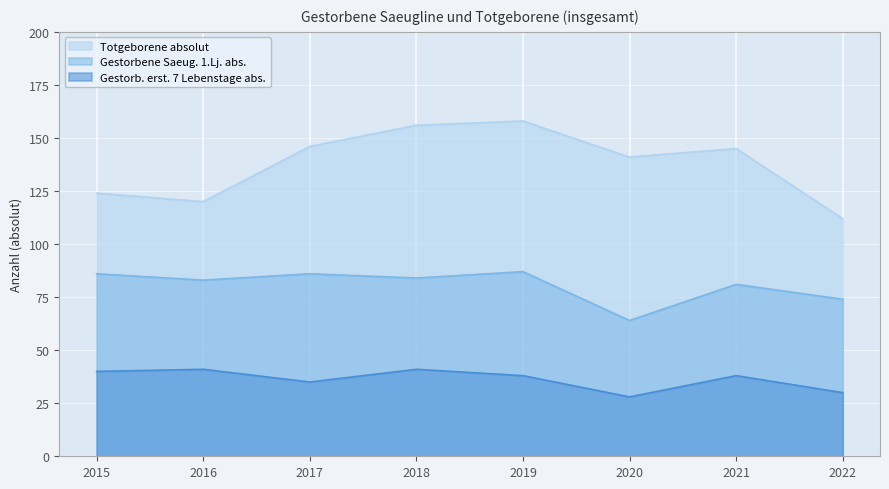

Where is the first local minimum for Gestorb. erst. 7 Lebenstage abs.?

2017